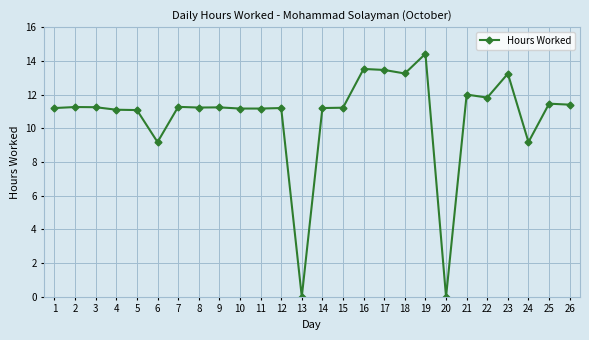

Is it true that the value at 25 is 11.5?

True